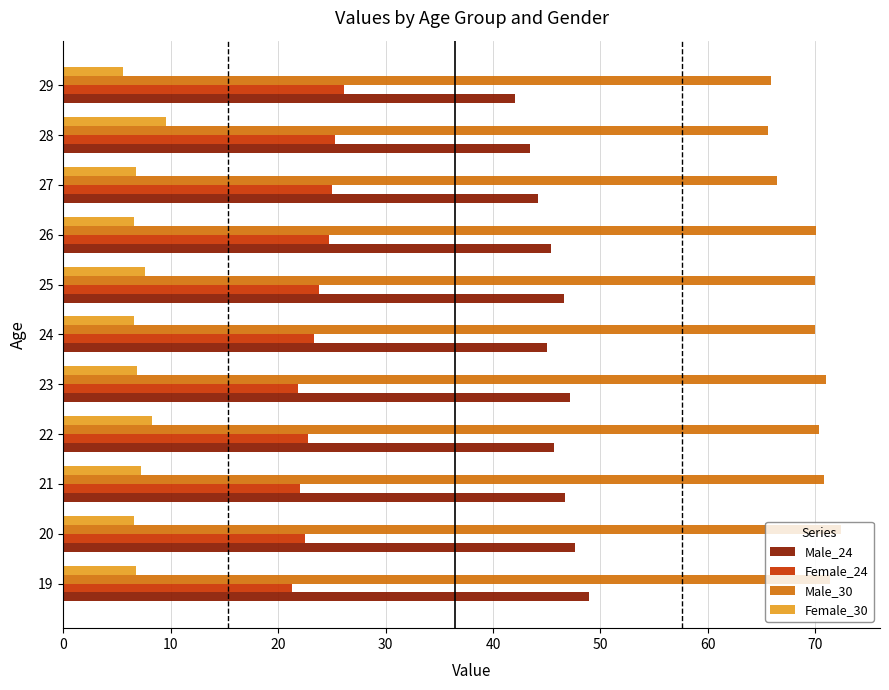

The Male_30 series shows 37.4 at 22. True or false?

False